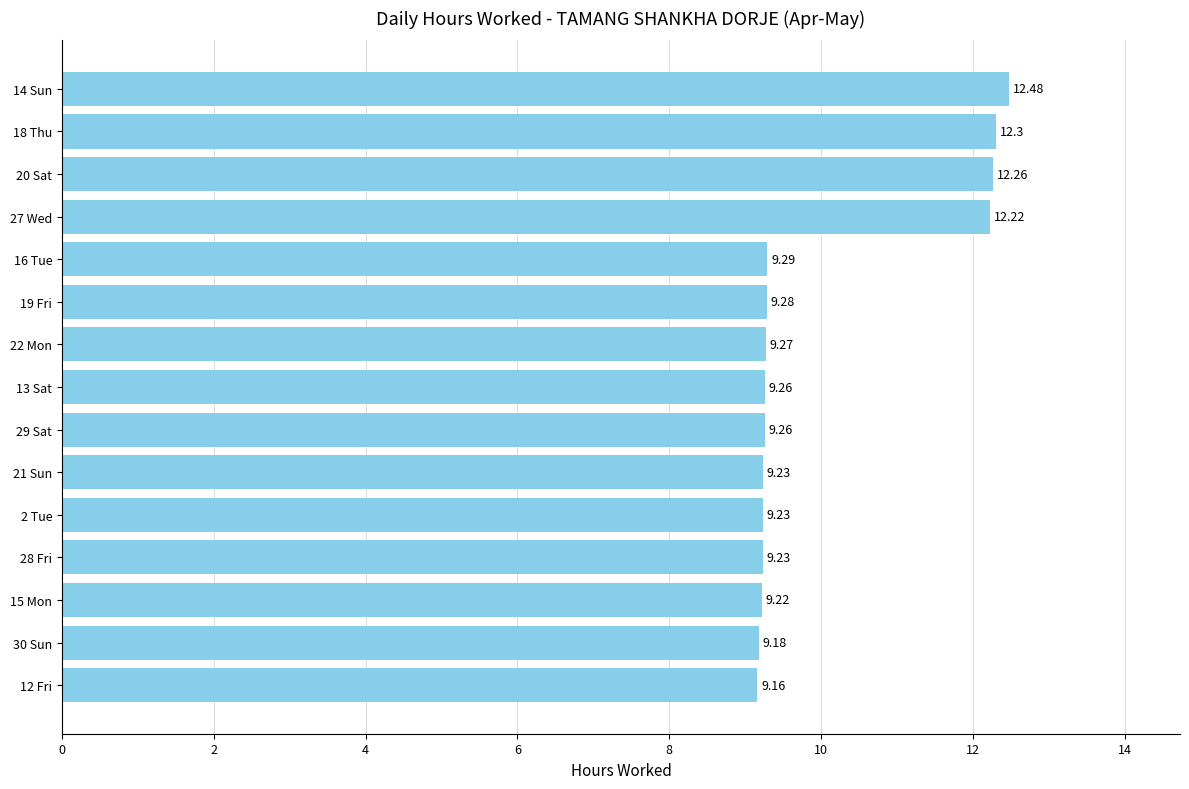

What is the difference between the maximum and minimum values?

3.3